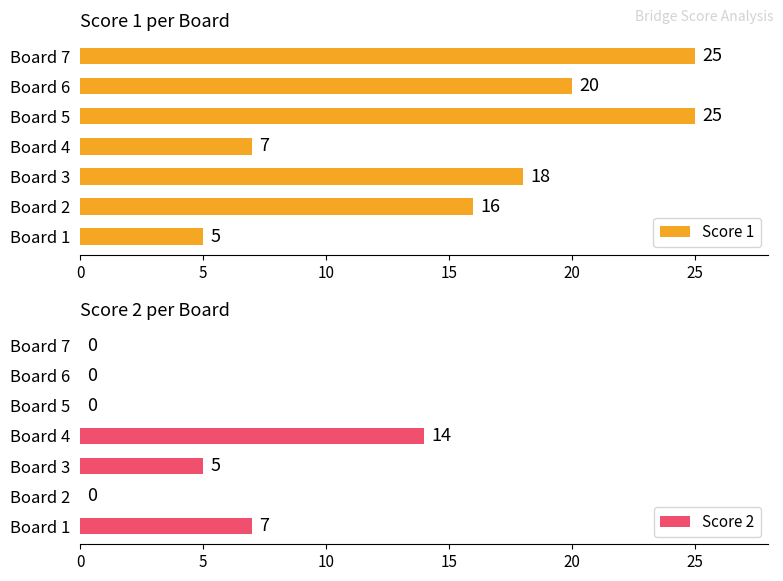

Is it true that Score 1 equals 5 at Board 3?

False